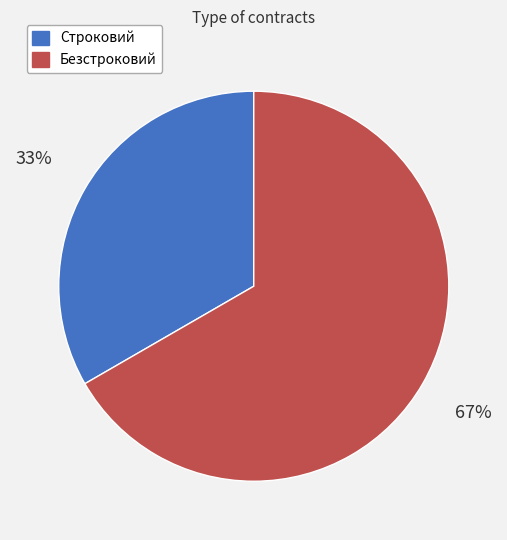

Which slice is the smallest?

Строковий